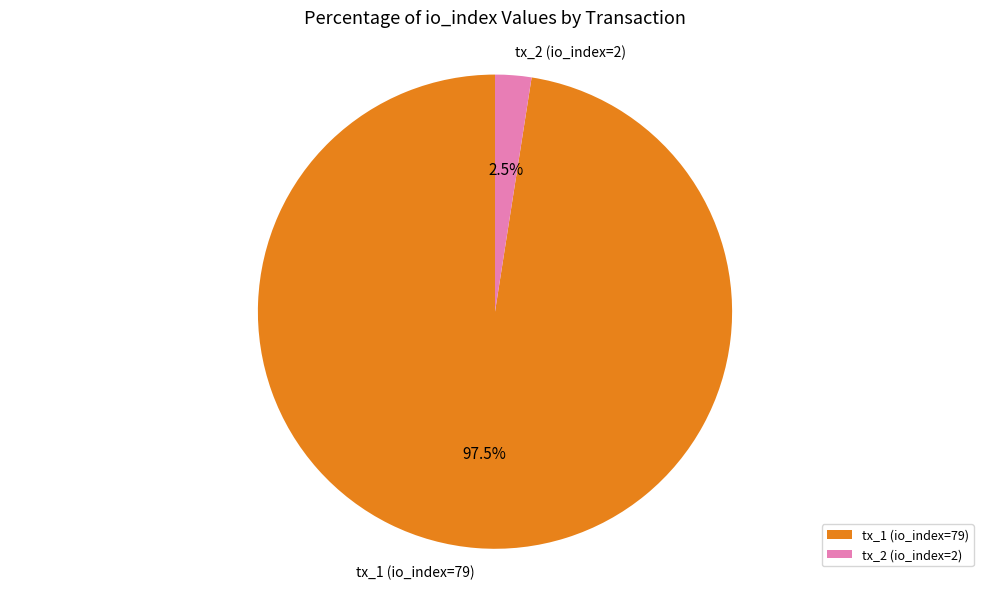

What percentage do tx_1 (io_index=79) and tx_2 (io_index=2) together represent?

100.0%